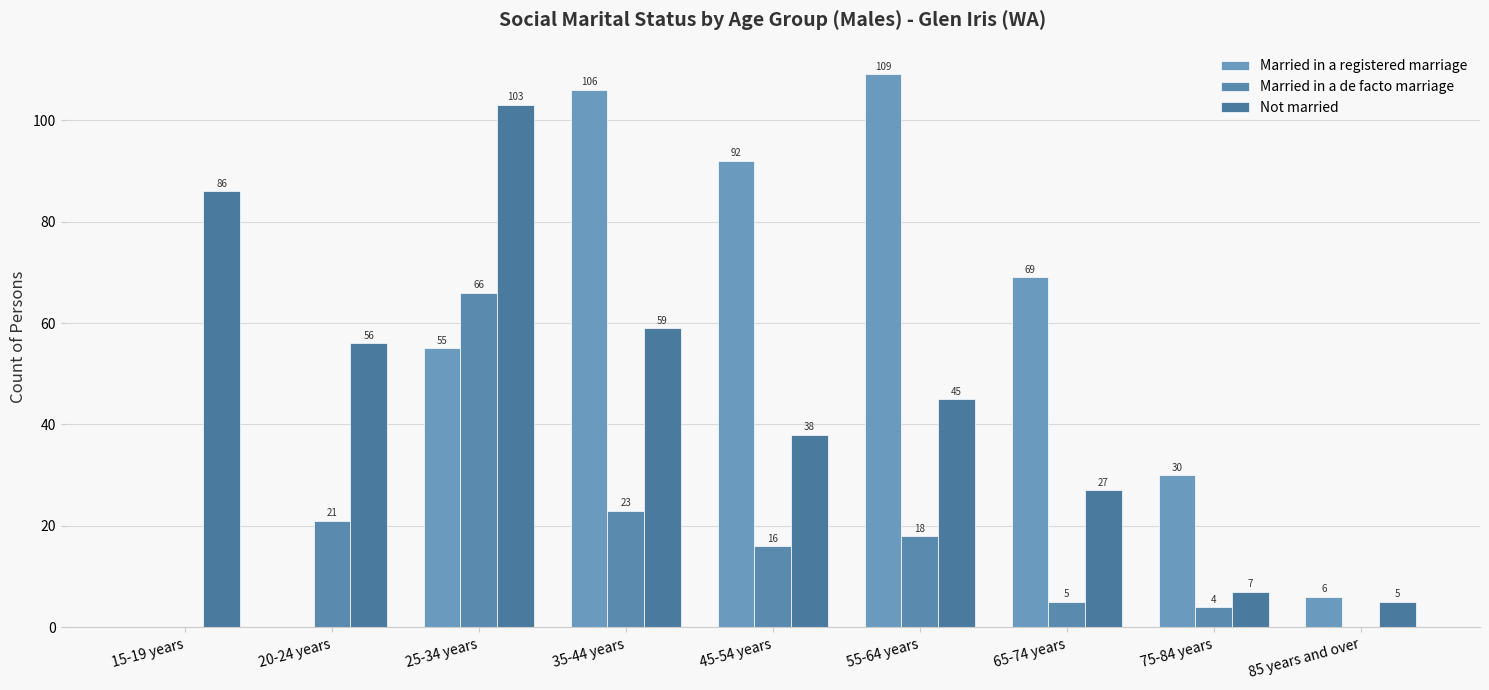

At how many categories does at least one series exceed 99?

3